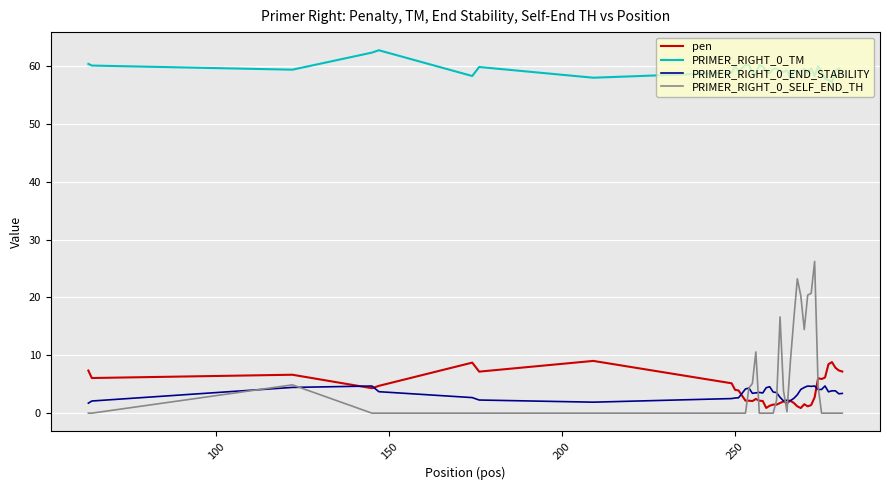

Which series has the largest range (max minus min)?

PRIMER_RIGHT_0_SELF_END_TH